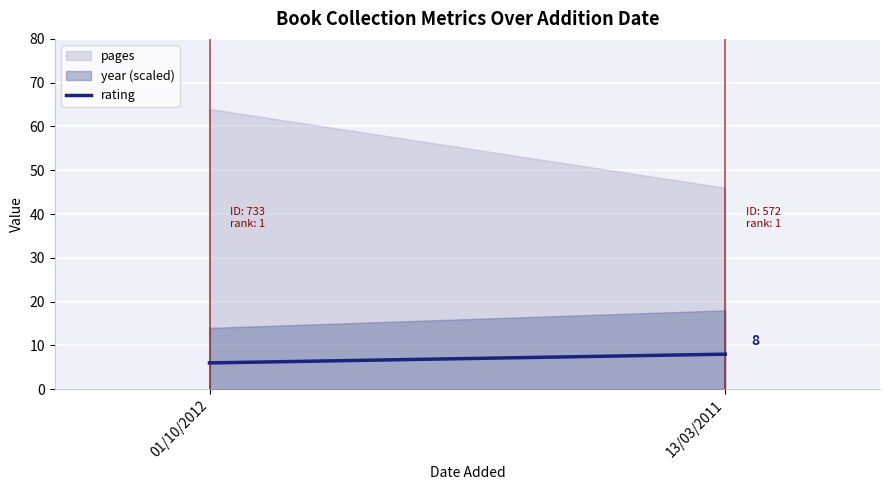

Which series has the largest range (max minus min)?

pages